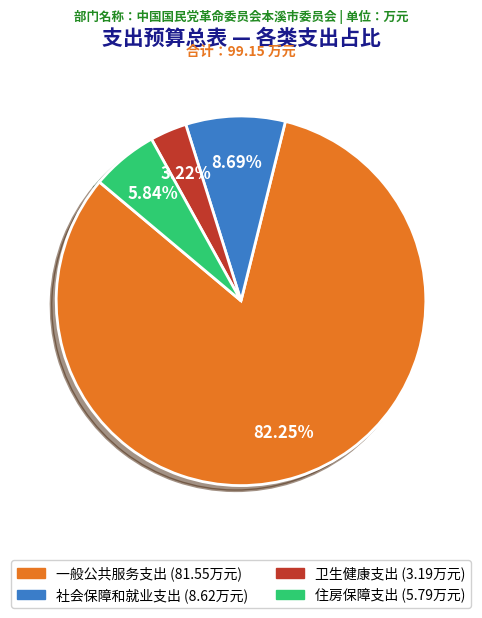

Combined, do 卫生健康支出 and 住房保障支出 account for over 50%?

No